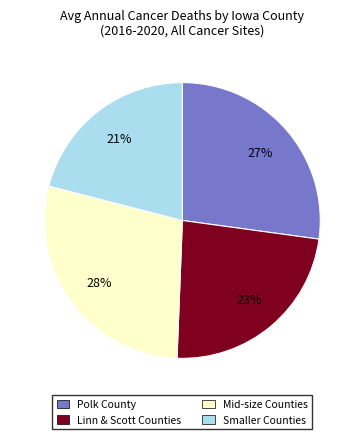

How many slices are in this pie chart?

4